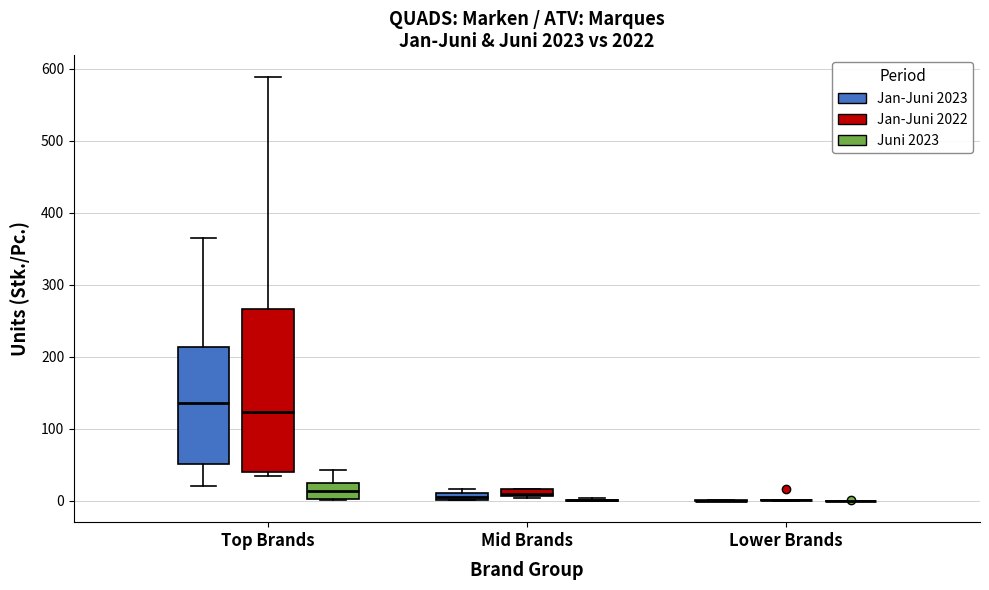

Which box is the tallest, from its lower edge to its upper edge?

Top Brands (Jan-Juni 2022)